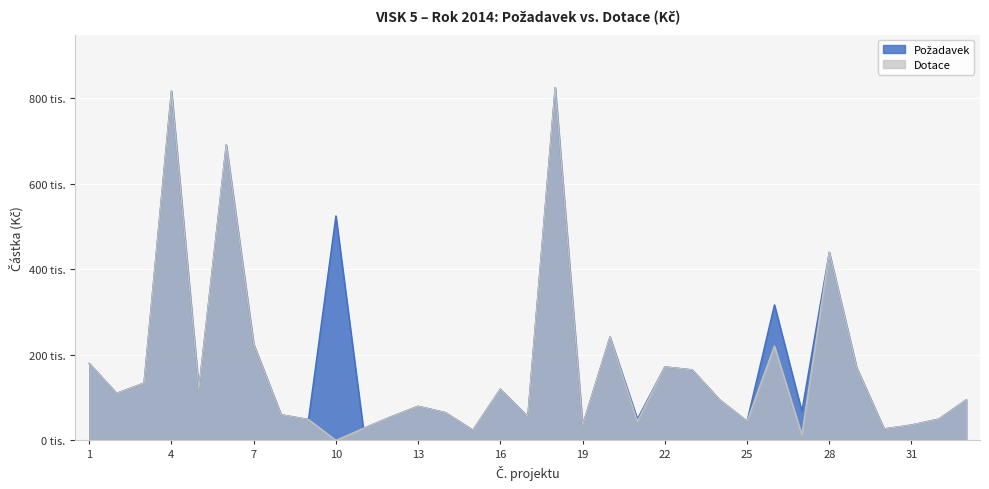

Reading left to right, extract all data points from this chart.

Požadavek: 1=180000	2=110000	3=134000	4=817000	5=120000	6=691000	7=225000	8=60000	9=49000	10=525000	11=28000	12=55000	13=80000	14=65000	15=24000	16=120000	17=56000	18=825000	19=35000	20=242000	21=50000	22=172000	23=165000	24=95000	25=45000	26=317000	27=68000	28=440000	29=170000	30=27000	31=36000	32=50000	33=95000
Dotace: 1=180000	2=110000	3=134000	4=817000	5=120000	6=691000	7=225000	8=60000	9=49000	10=0	11=28000	12=55000	13=80000	14=65000	15=24000	16=120000	17=56000	18=825000	19=35000	20=242000	21=45000	22=172000	23=165000	24=95000	25=45000	26=221000	27=13000	28=440000	29=170000	30=27000	31=36000	32=50000	33=95000